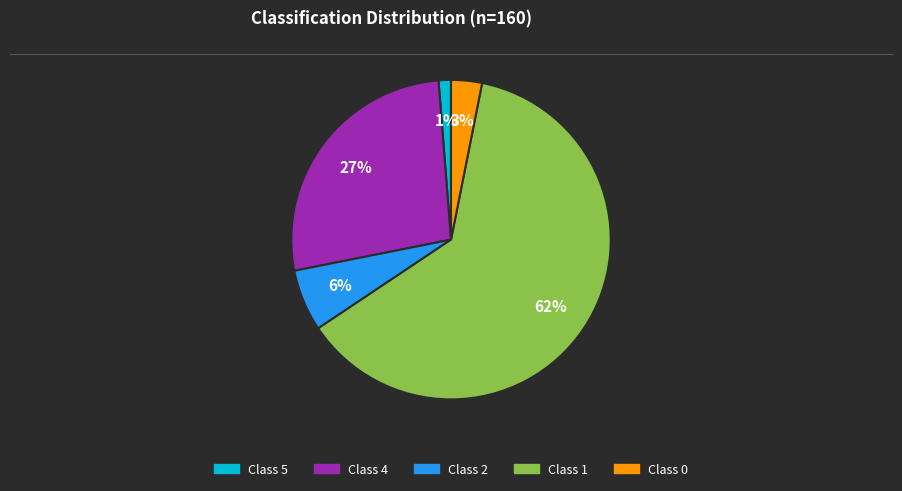

To the nearest percent, what is the average slice percentage?

20%